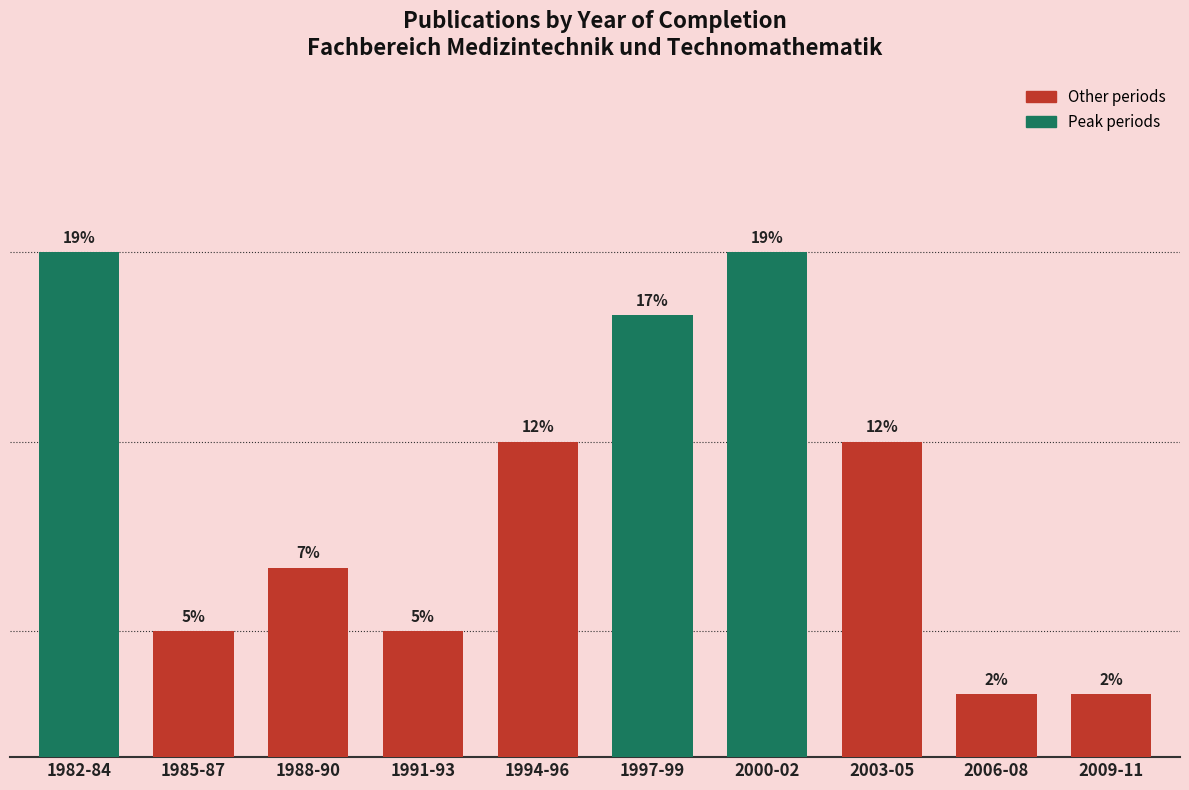

What is the label of the 6th bar from the right?

1994-96